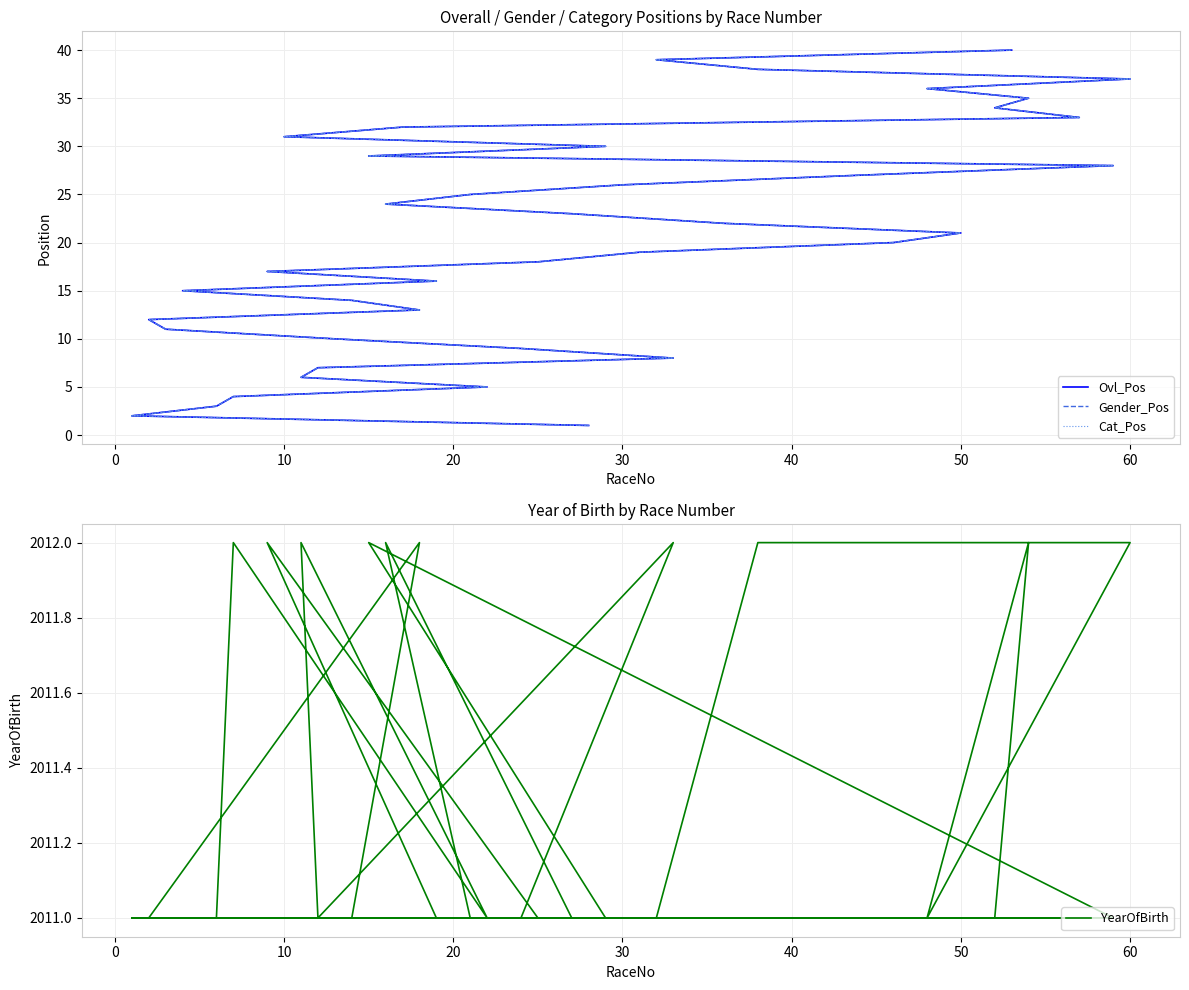

True or false: Ovl_Pos and YearOfBirth cross at least once.

False